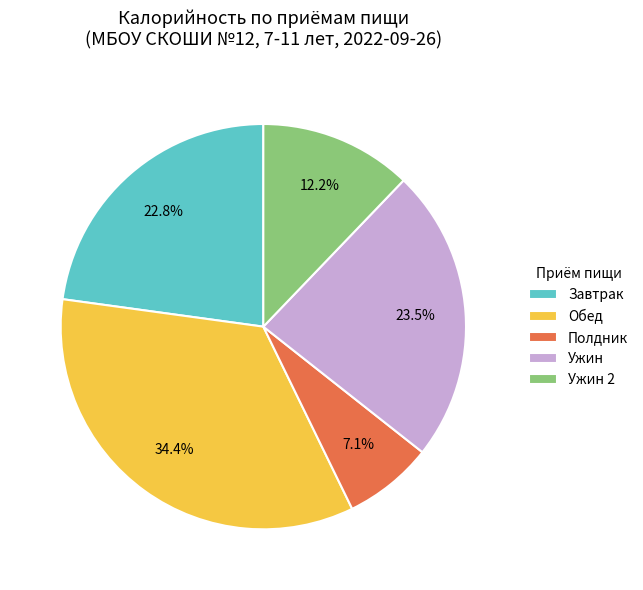

What is the ratio of the value at Обед to the value at Завтрак?

1.5